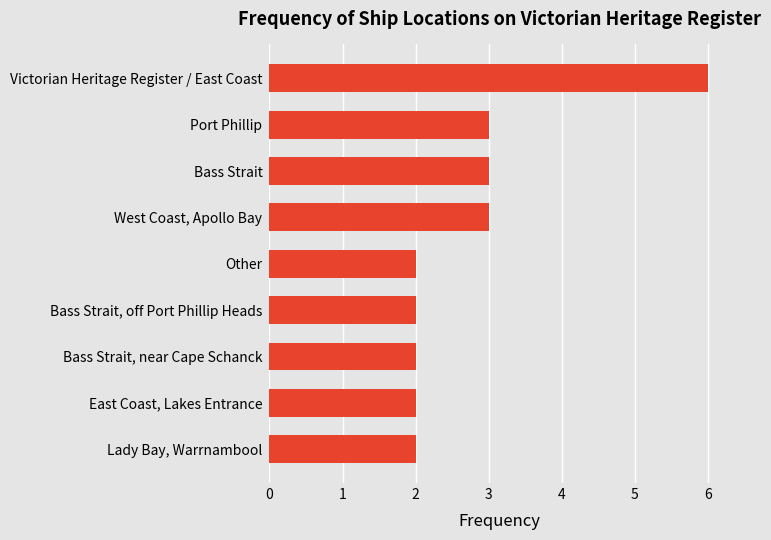

Which has a higher value, West Coast, Apollo Bay or Bass Strait, near Cape Schanck?

West Coast, Apollo Bay